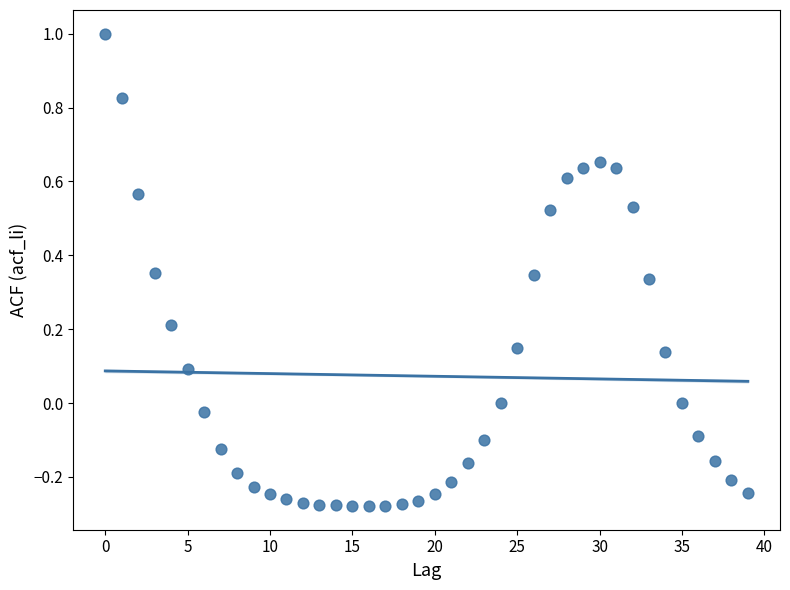

What is the range of Y values (max minus min)?

1.3